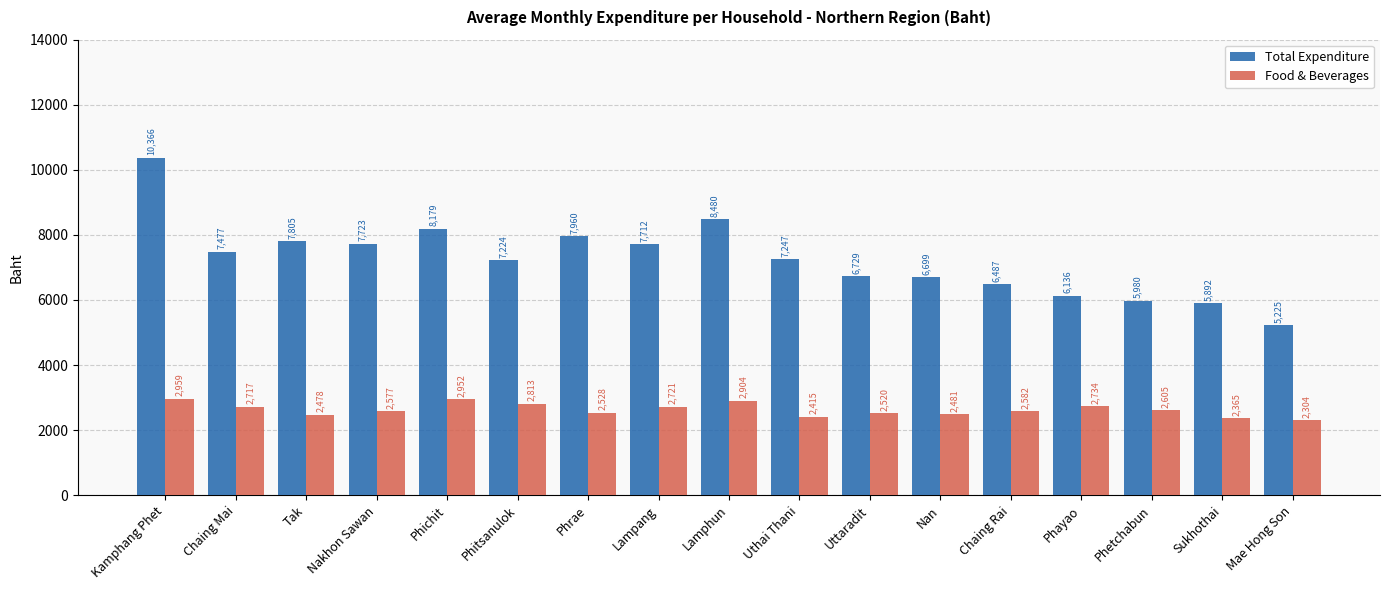

What is the difference between the maximum and second lowest values in the Food & Beverages series?

593.8